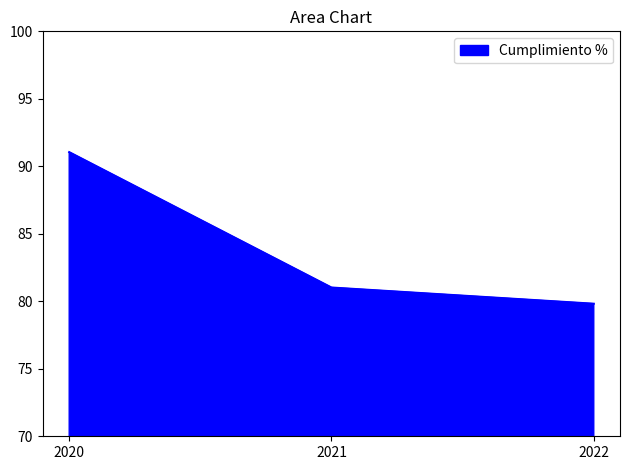

Where is the data nearest to the value 85?

2021